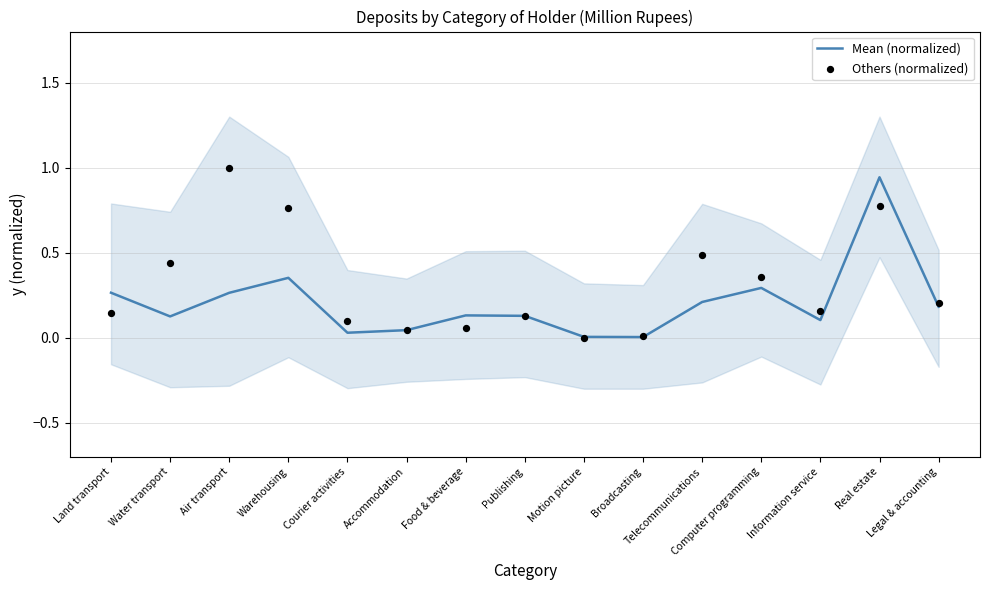

At how many categories does at least one series exceed 0?

15